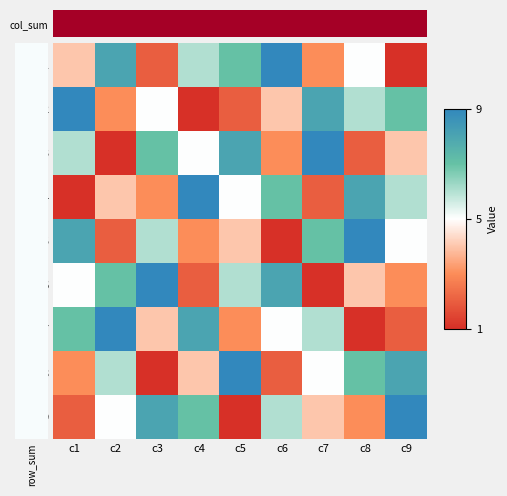

Which label corresponds to the smallest value in the chart?

c1